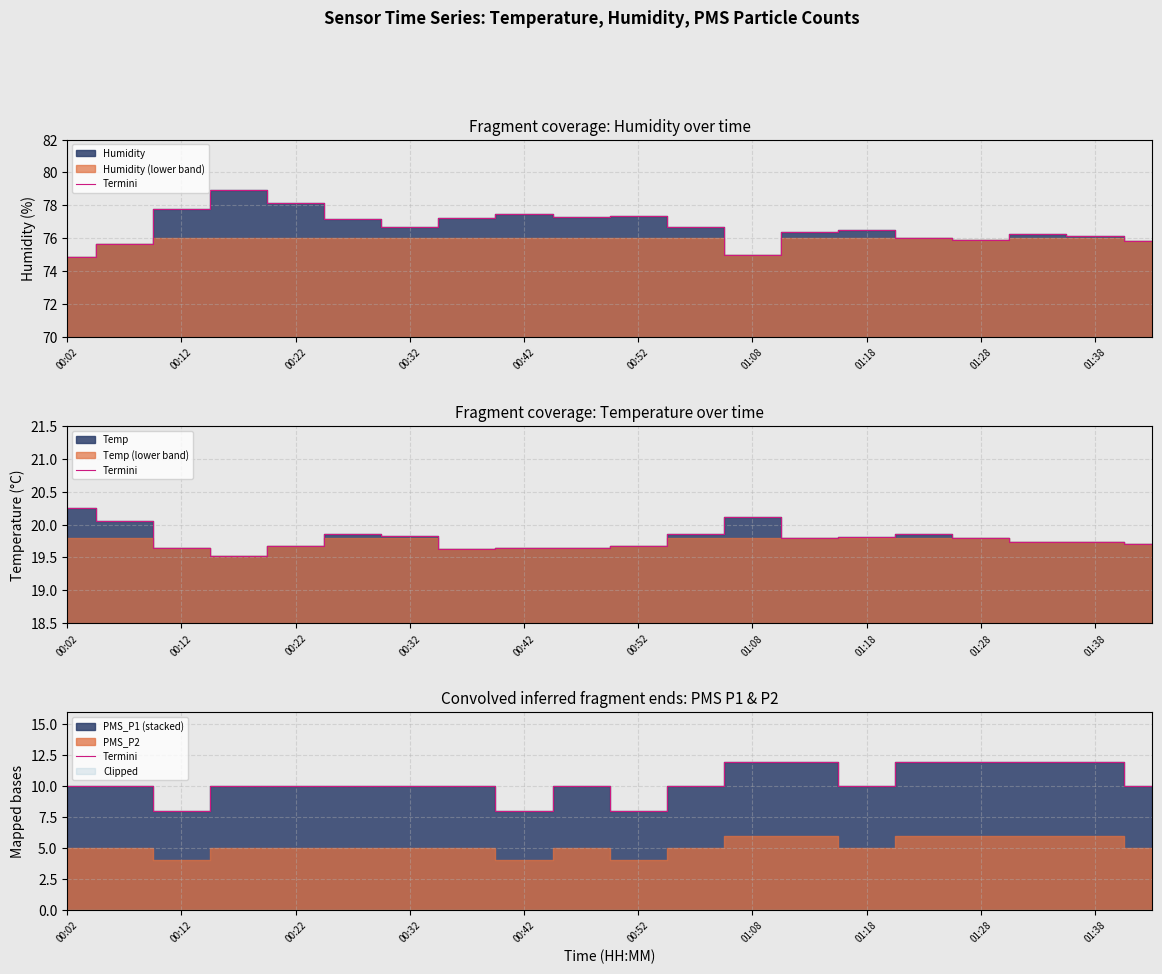

Reading right to left, transcribe all the data shown in this chart.

10	12	12	12	12	10	12	12	10	8	10	8	10	10	10	10	10	8	10	10